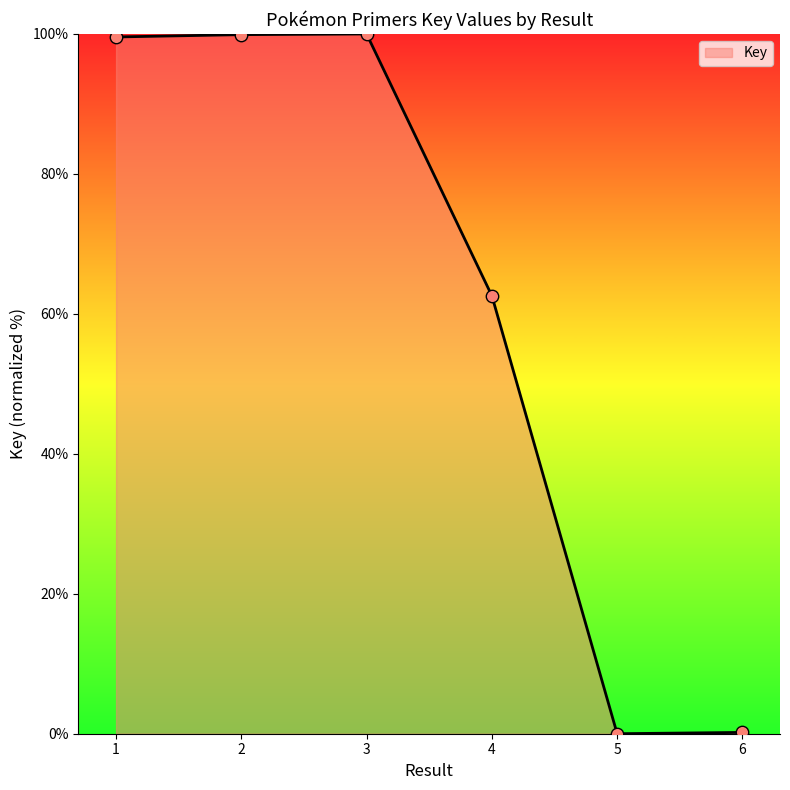

Approximately how many times larger is the value at 3 compared to 1?

1.0